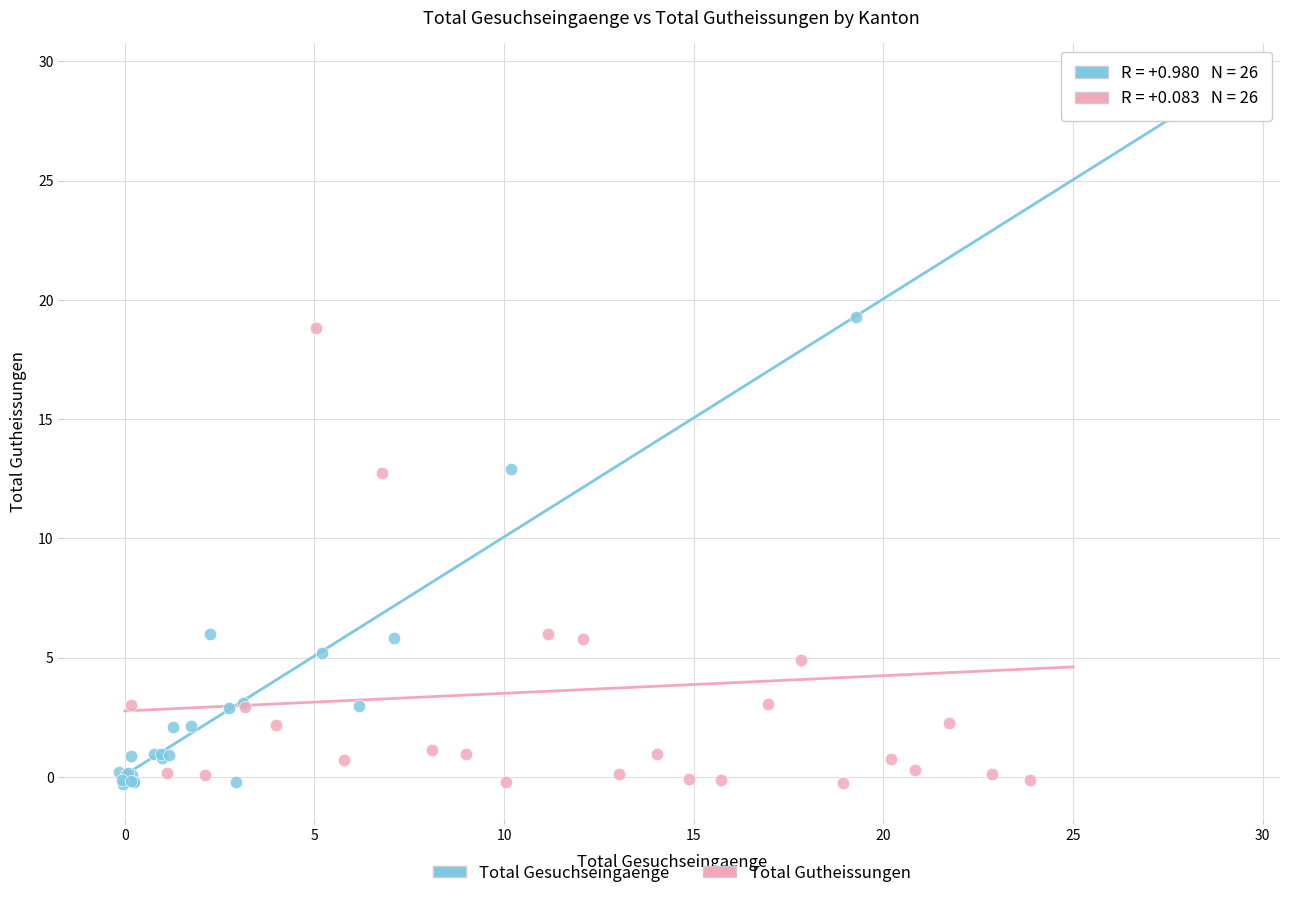

Which series contains the highest Y value?

Total Gutheissungen